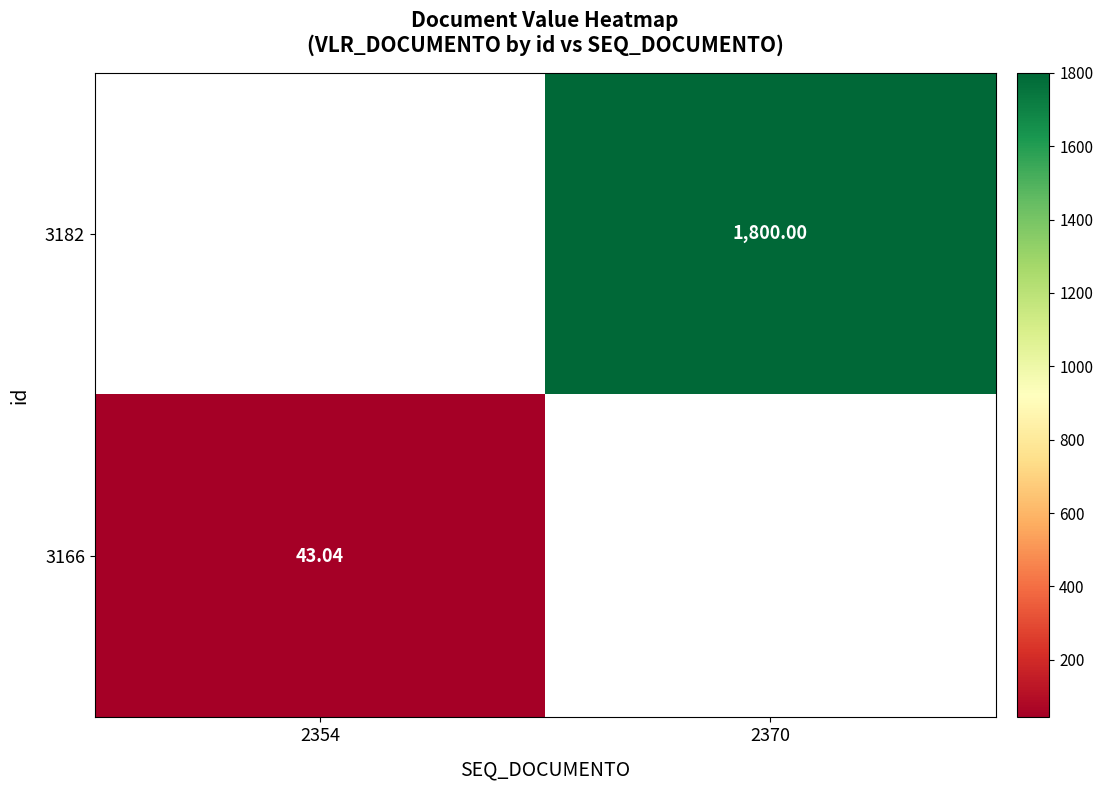

What is the approximate value of 3182 at 2370?

1800.0